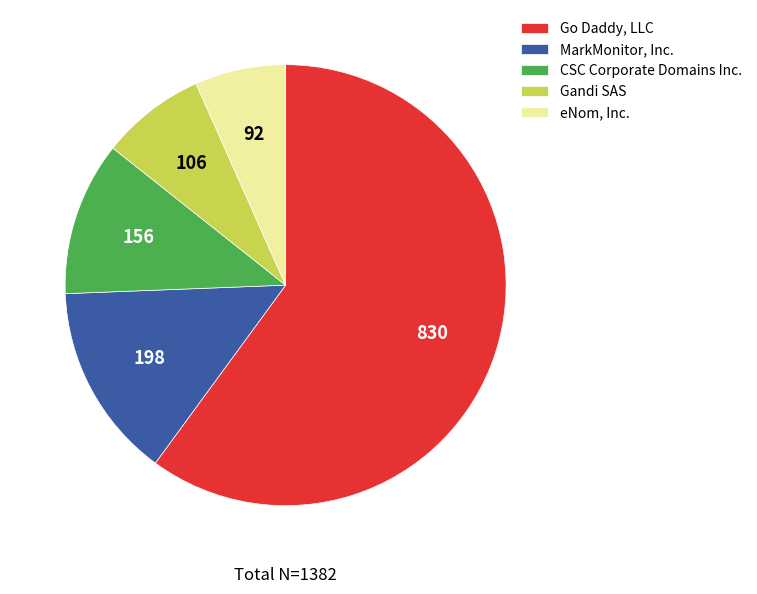

Is the sum of MarkMonitor, Inc. and Gandi SAS greater than half?

No